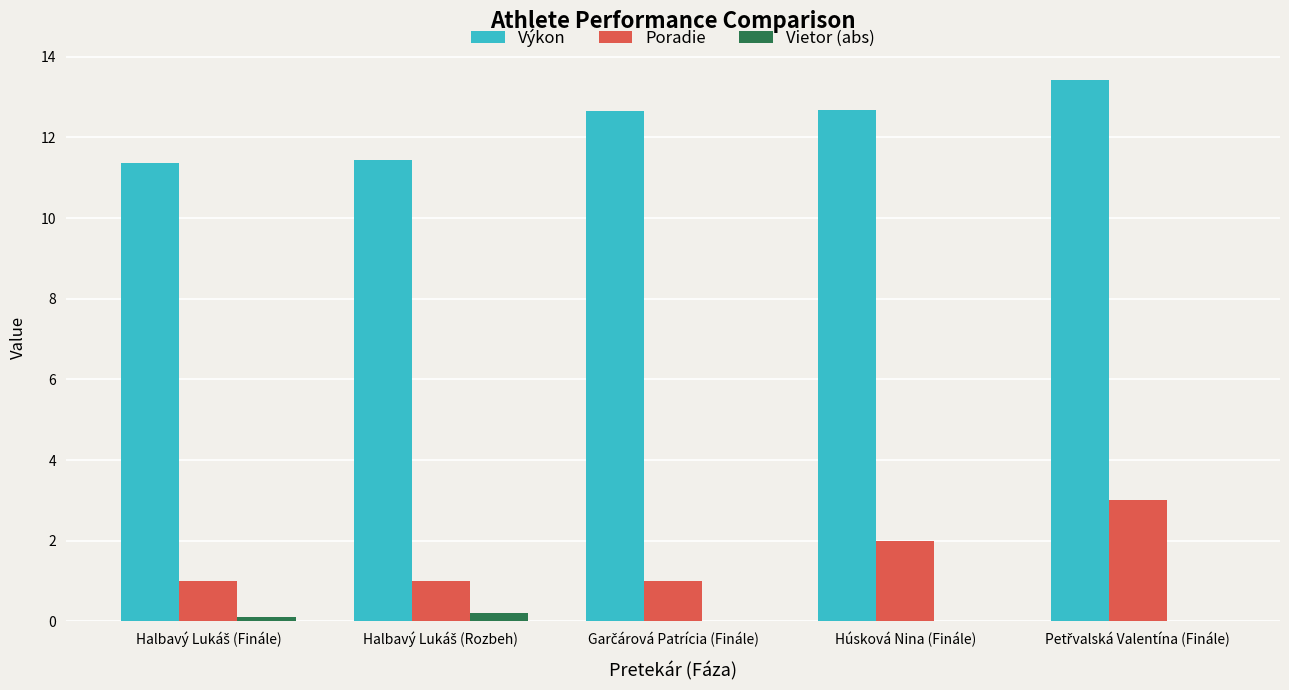

What value does the Poradie series have at Húsková Nina (Finále)?

2.0